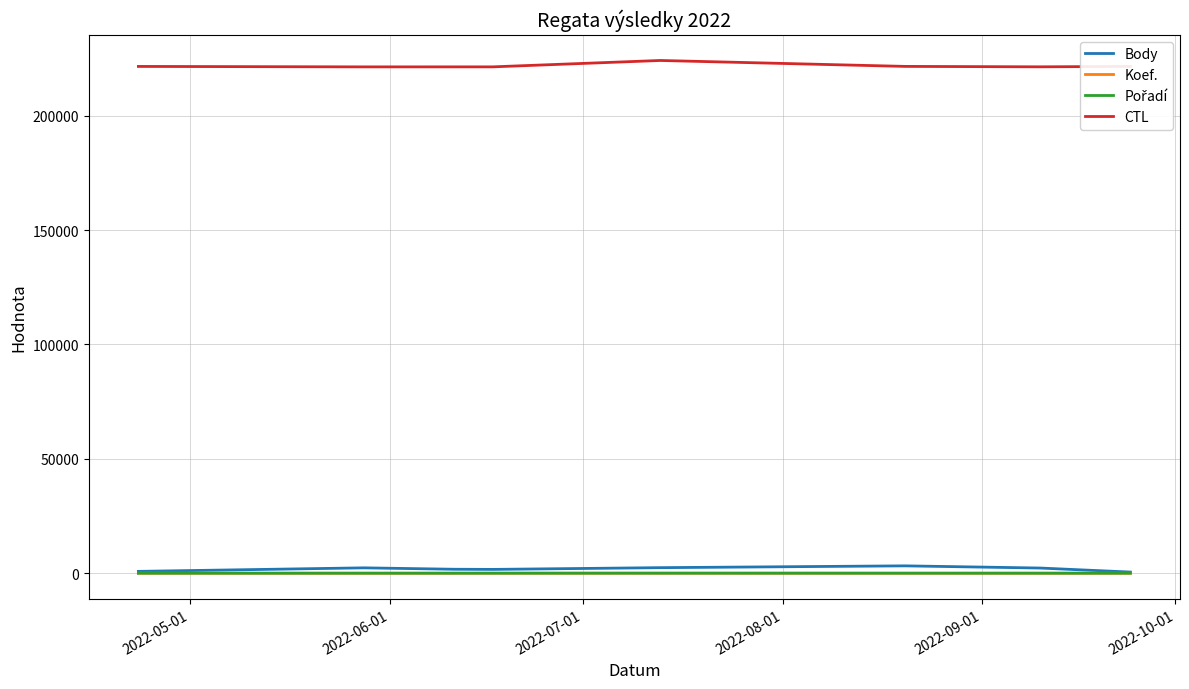

What is the smallest value displayed?

1